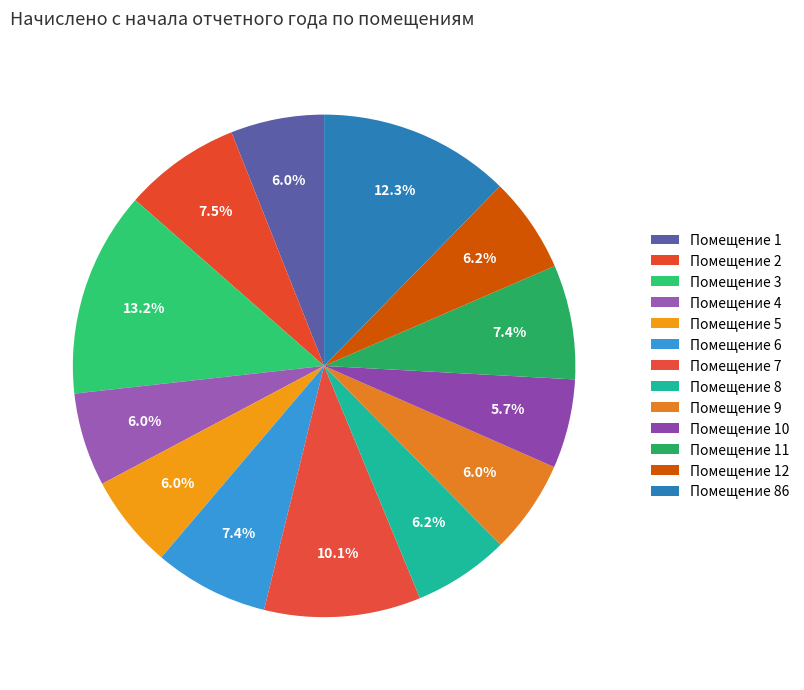

How many slices are in this pie chart?

13